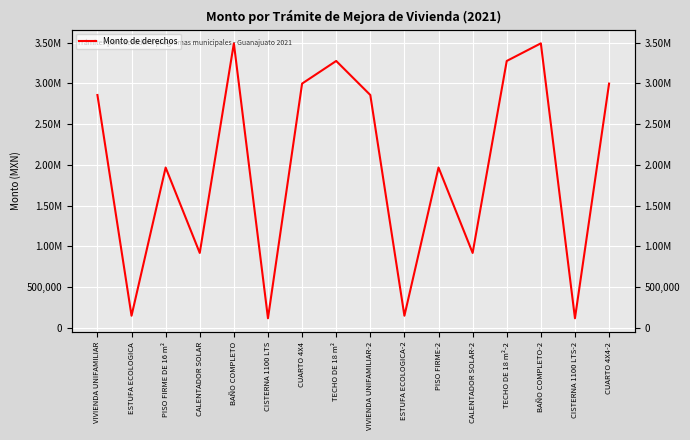

What is the average value?

1971437.0